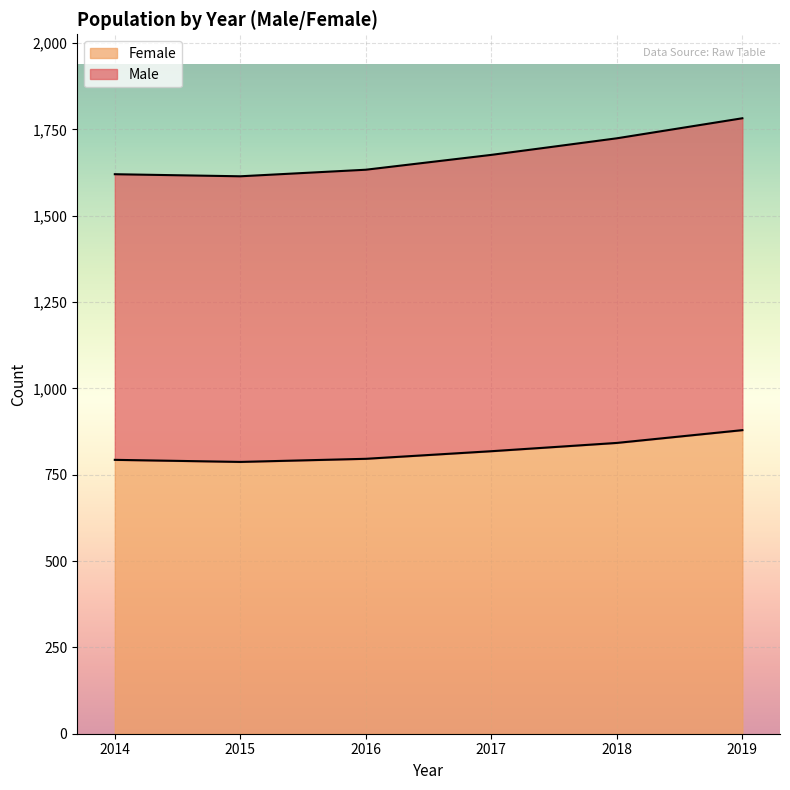

What is the minimum value for Female?

787